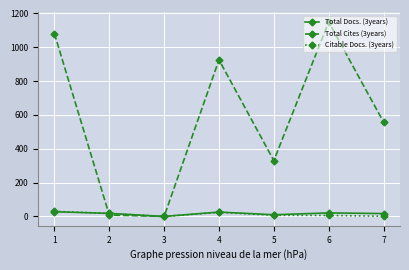

What are all the series names shown in the legend?

Total Docs. (3years), Total Cites (3years), Citable Docs. (3years)